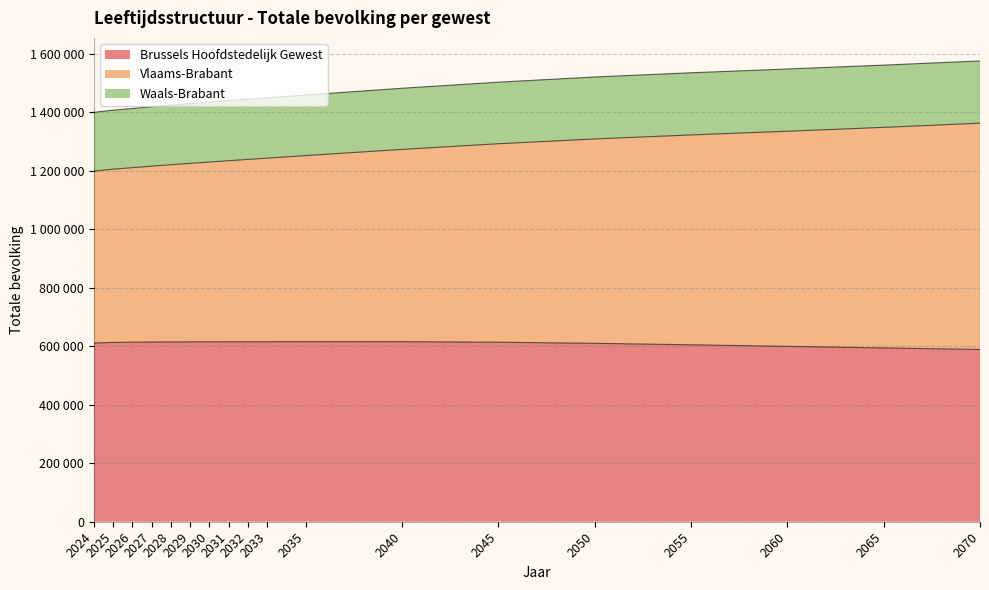

What is the difference between the second highest and minimum values in the Brussels Hoofdstedelijk Gewest series?

26592